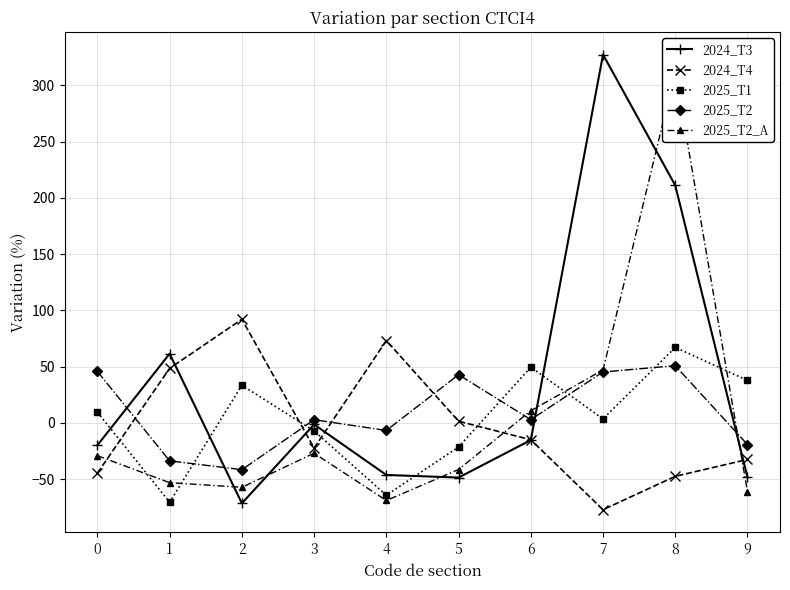

How many data points in 2024_T4 are less than -14?

6